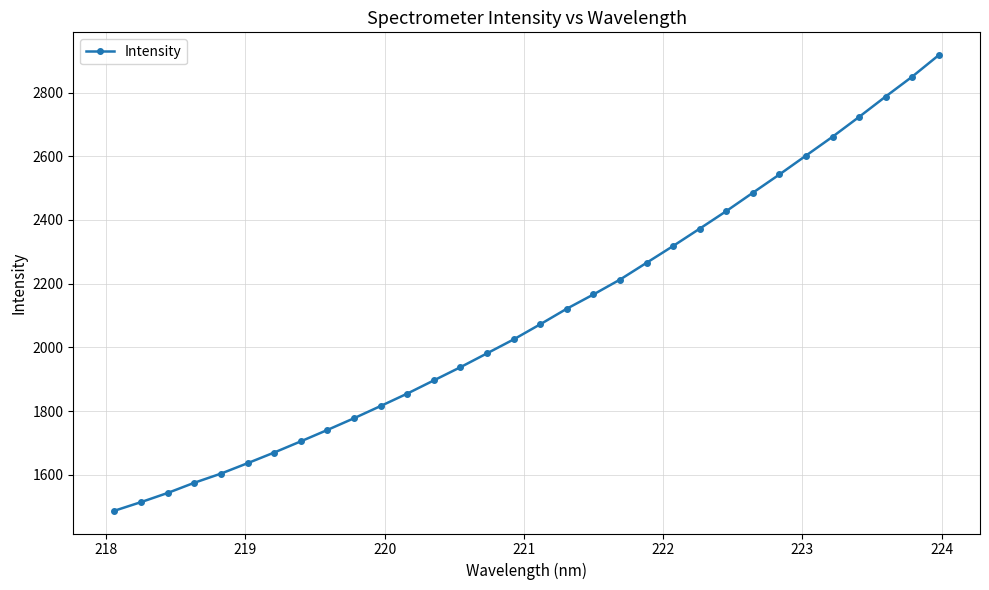

Reading left to right, list all the values displayed in this chart.

1487.0	1514.1	1542.8	1574.8	1603.5	1636.2	1669.7	1704.8	1740.7	1777.4	1815.8	1854.7	1896.2	1937.7	1981.2	2024.9	2072.4	2121.3	2166.0	2212.7	2265.5	2318.3	2372.7	2427.8	2485.5	2542.9	2602.2	2661.4	2723.7	2787.7	2850.2	2917.8